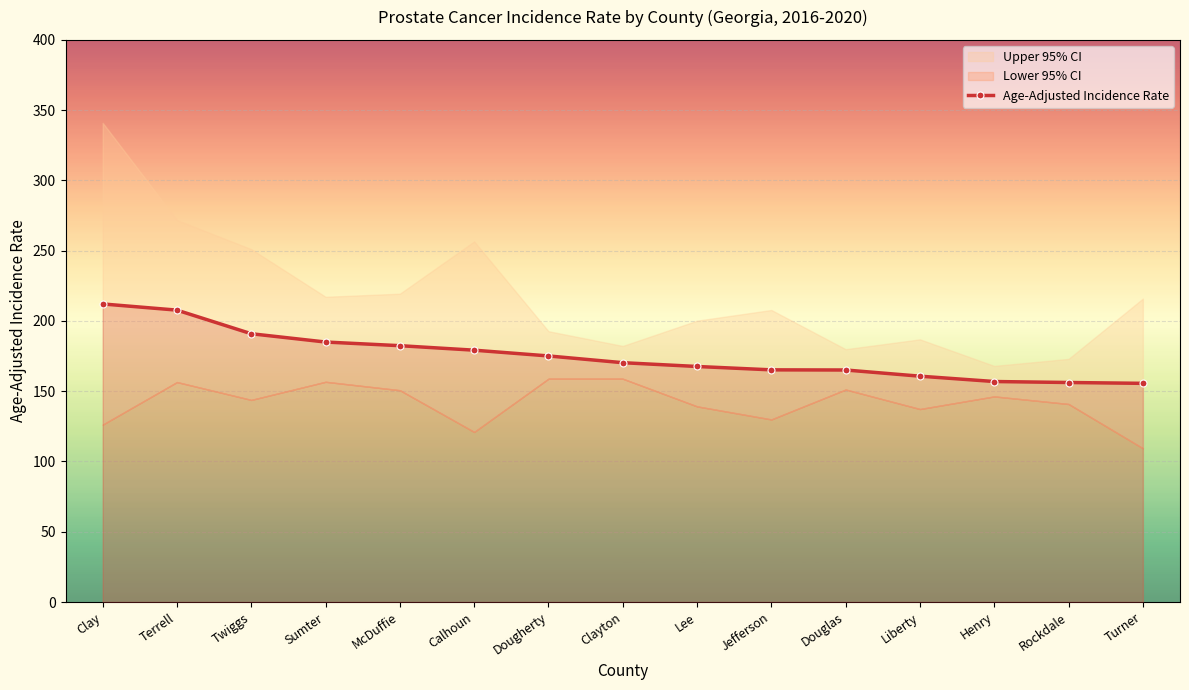

What is the change in value from Twiggs to Lee?

-23.3